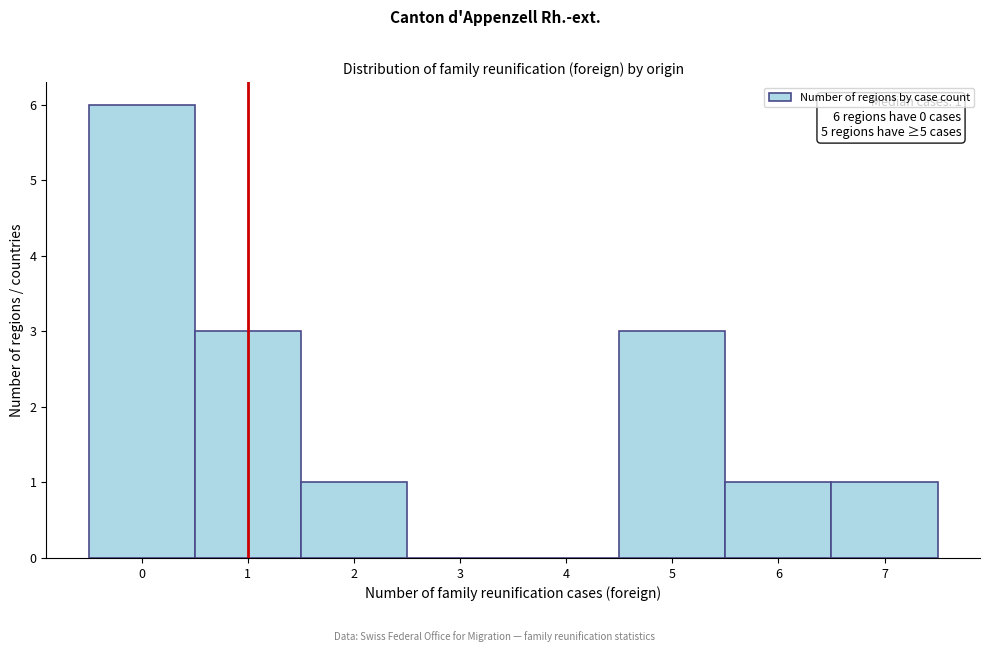

Over which range of the x-axis is the bar tallest?

-0.5 to 0.5